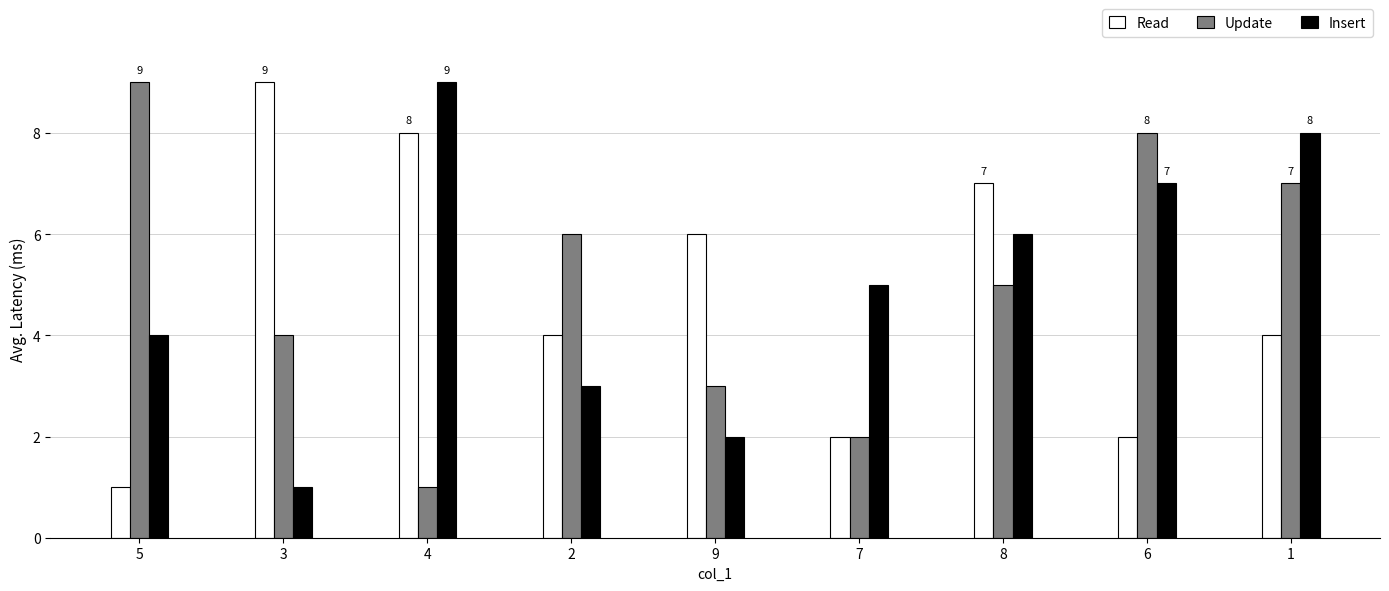

Is the value of Update at 9 greater than the value of Insert at 5?

No